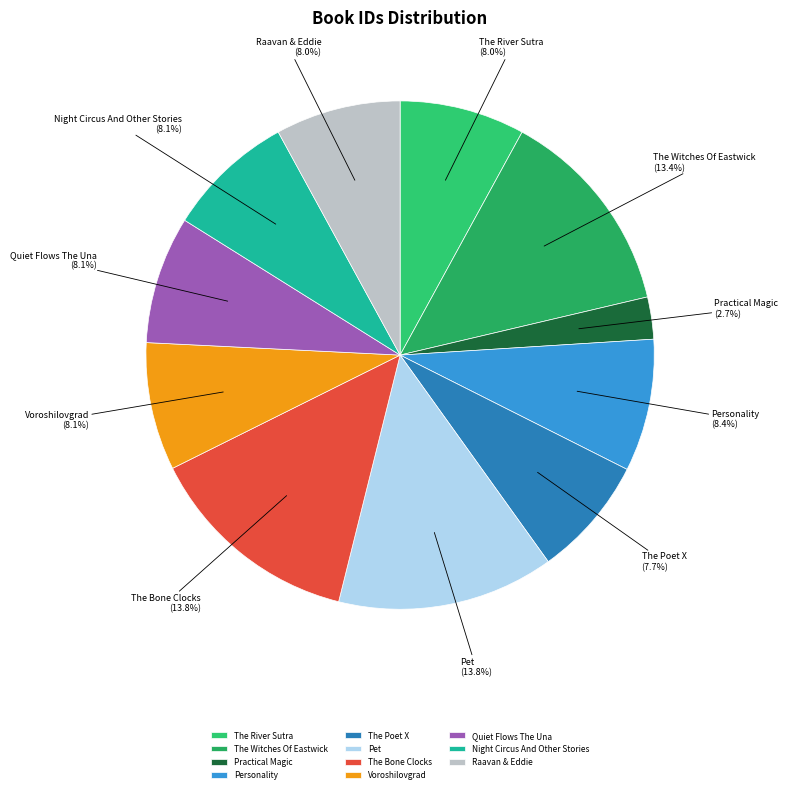

The Quiet Flows The Una slice represents 8% of the pie. True or false?

True